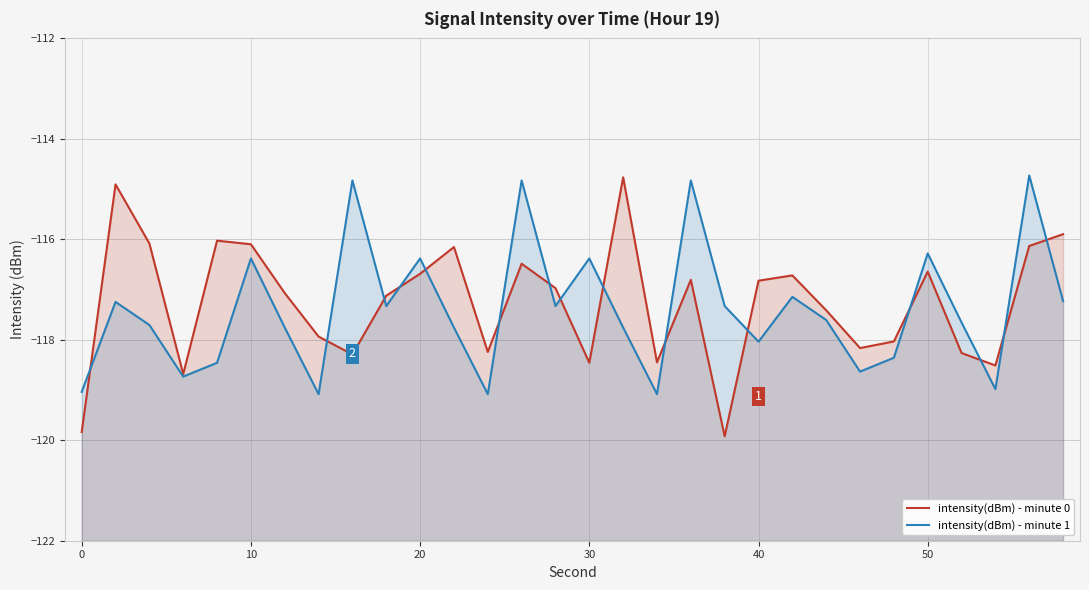

How many values in the intensity(dBm) - minute 1 series are below -117?

22